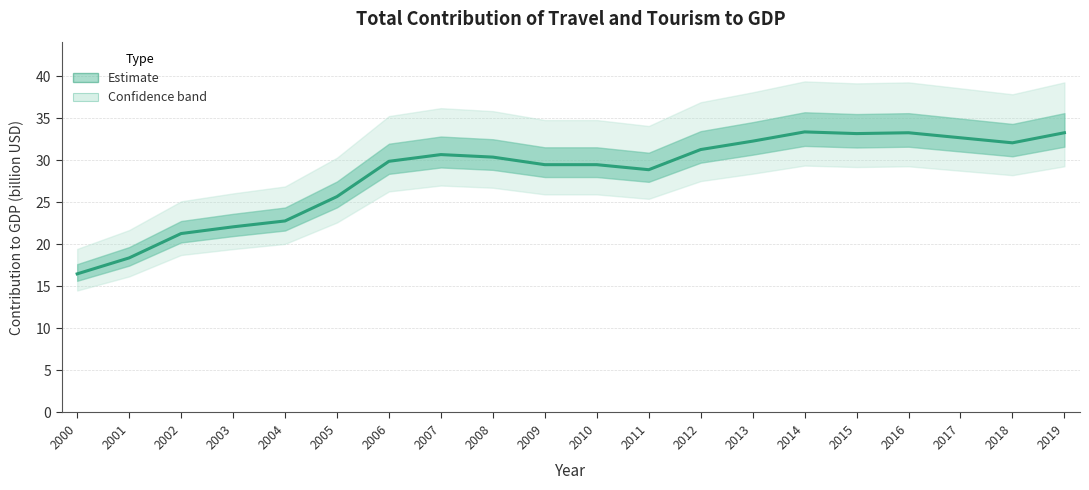

Reading left to right, list all the values displayed in this chart.

2000=16.5	2001=18.4	2002=21.3	2003=22.1	2004=22.8	2005=25.7	2006=29.9	2007=30.7	2008=30.4	2009=29.5	2010=29.5	2011=28.9	2012=31.3	2013=32.3	2014=33.4	2015=33.2	2016=33.3	2017=32.7	2018=32.1	2019=33.3